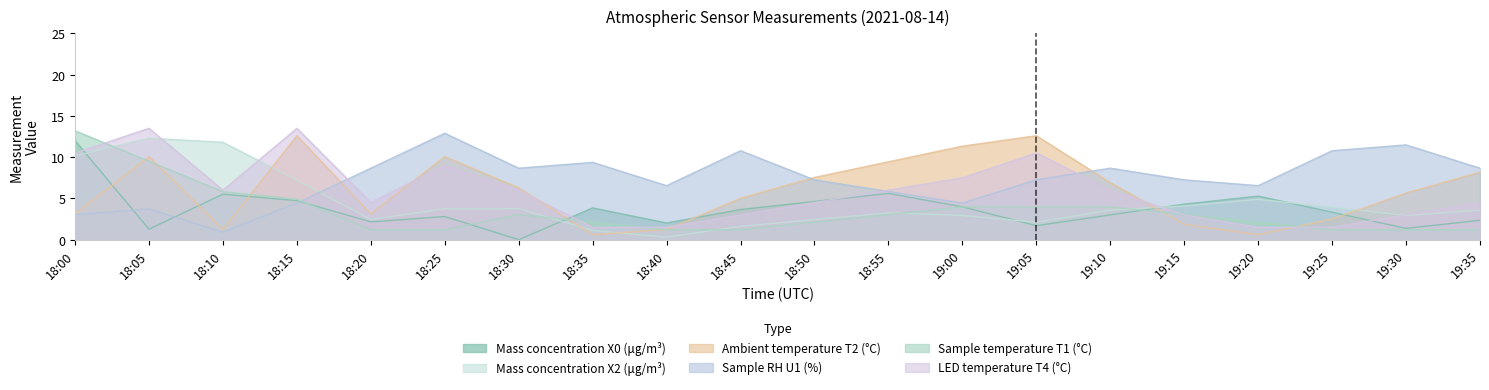

Which series ends up on top after the final intersection of Ambient temperature T2 (°C) and LED temperature T4 (°C)?

Ambient temperature T2 (°C)